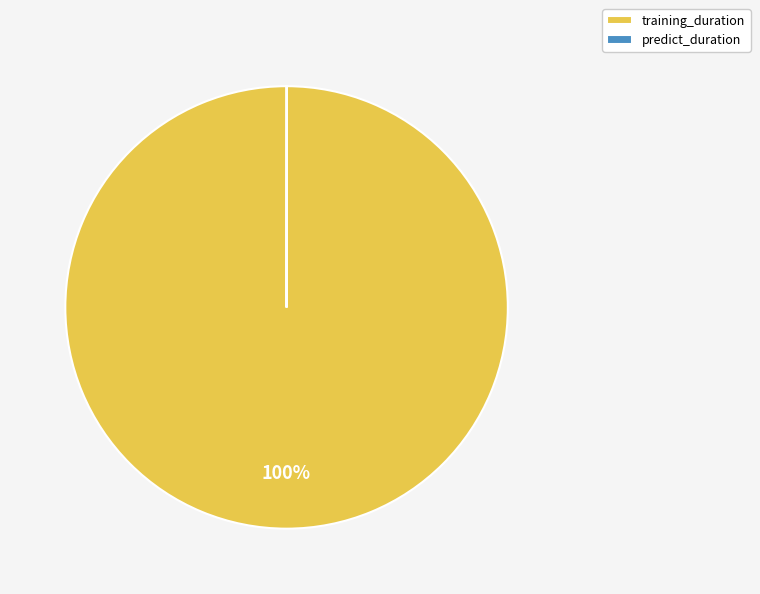

To the nearest percent, what percentage of the pie is training_duration?

100%